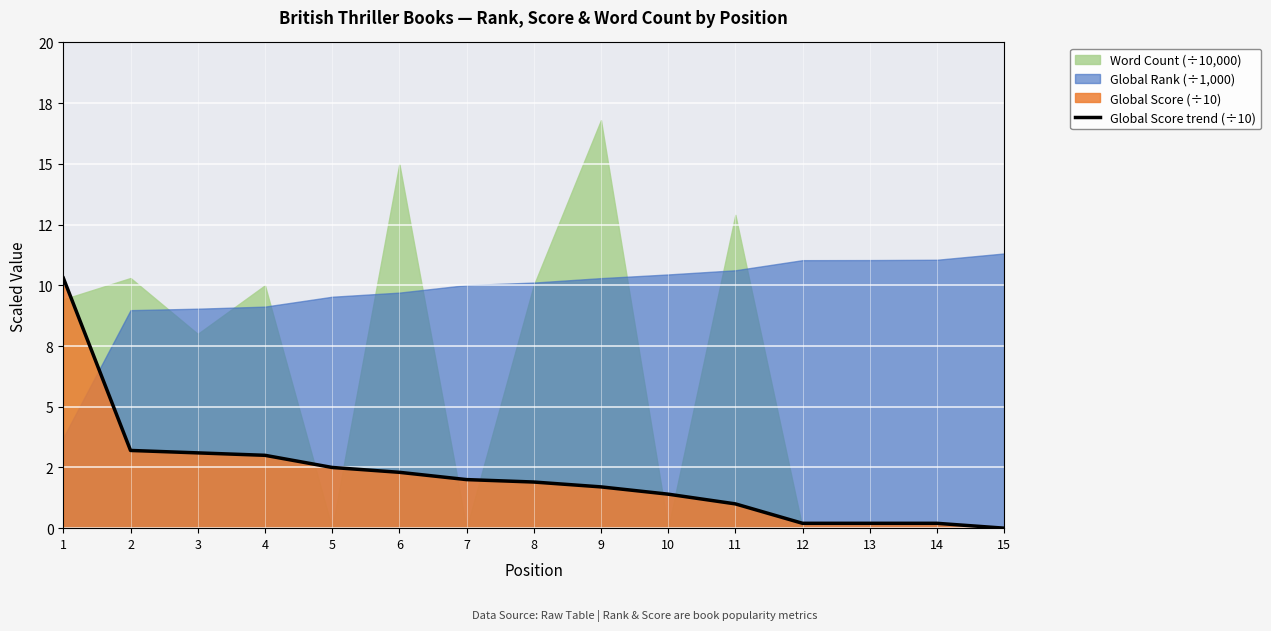

What is the difference between the maximum and minimum values?

10.3